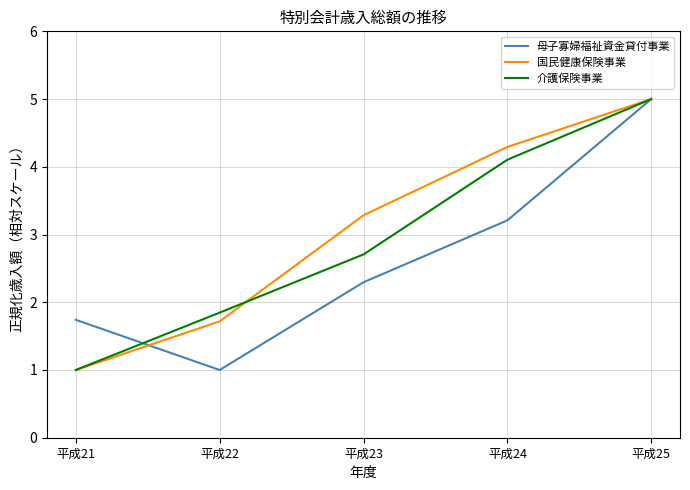

Where does the 介護保険事業 series first go above 2?

平成23